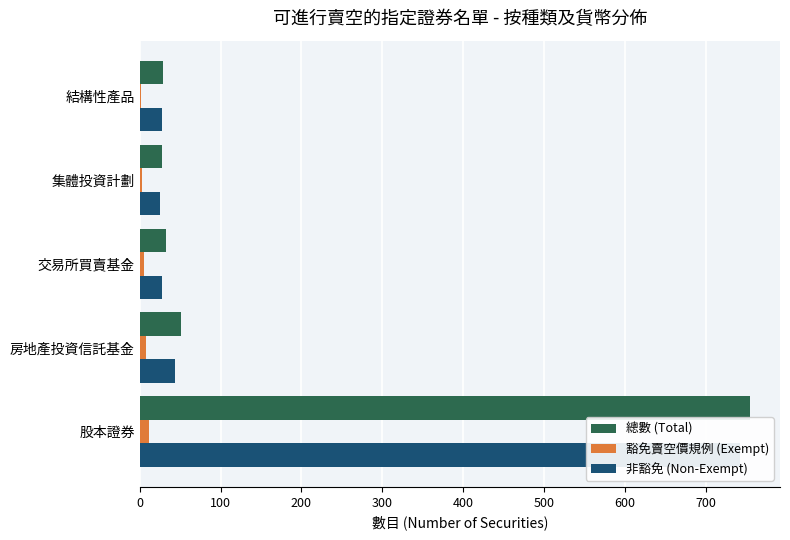

The 總數 (Total) series shows 754 at 股本證券. True or false?

True